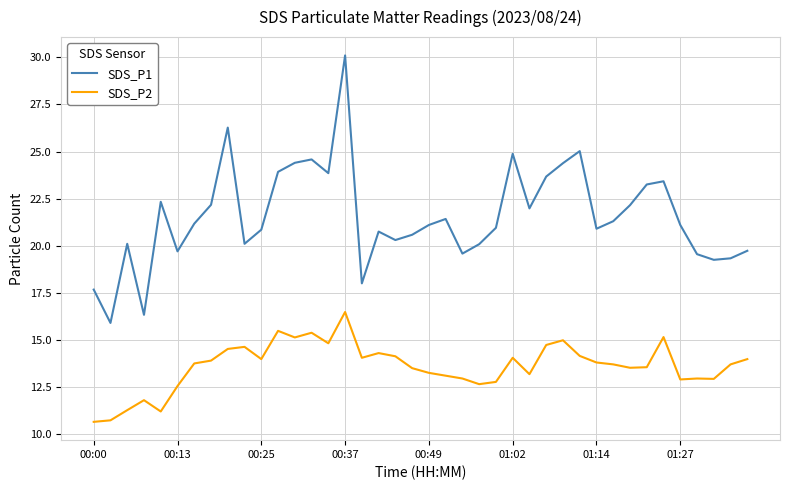

Rank the series by their average value, from lowest to highest.

SDS_P2, SDS_P1